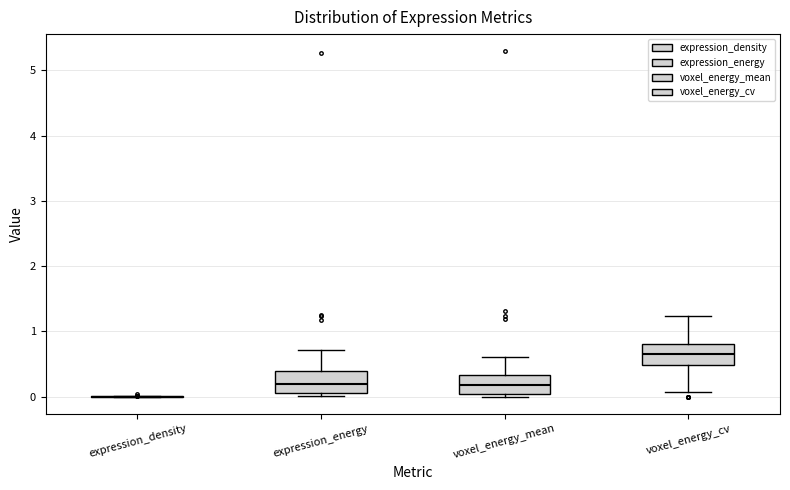

Where does the median line of the box for voxel_energy_mean sit on the y-axis? The values are not printed on the chart, so give them approximately, as read against the axis.

0.2